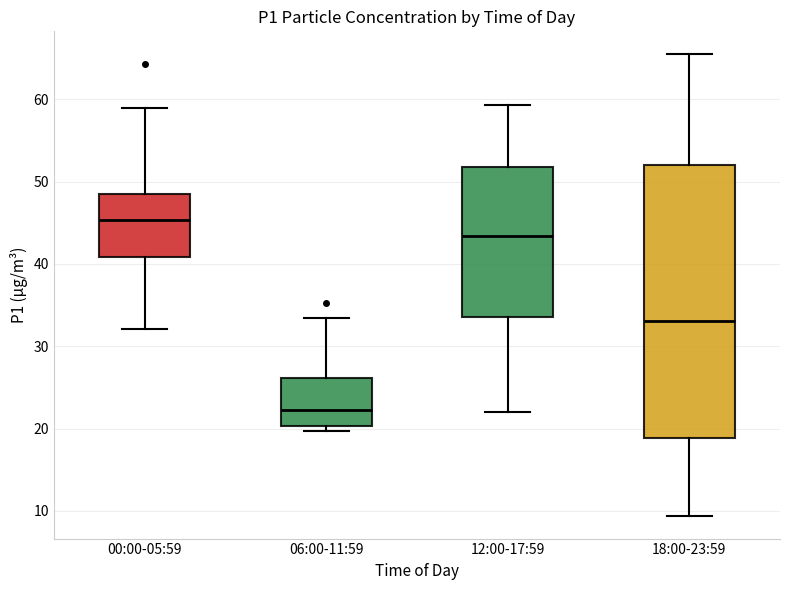

Reading left to right, read every box against the y-axis: the position of its median line, the range the box covers, and the ends of its whiskers. The values are not printed on the chart, so give them approximately, as read against the axis.

00:00-05:59: median 45, box 41 to 48, whiskers 32 to 59
06:00-11:59: median 22, box 20 to 26, whiskers 20 (just below the box's lower edge) to 33
12:00-17:59: median 43, box 34 to 52, whiskers 22 to 59
18:00-23:59: median 33, box 19 to 52, whiskers 9 to 65